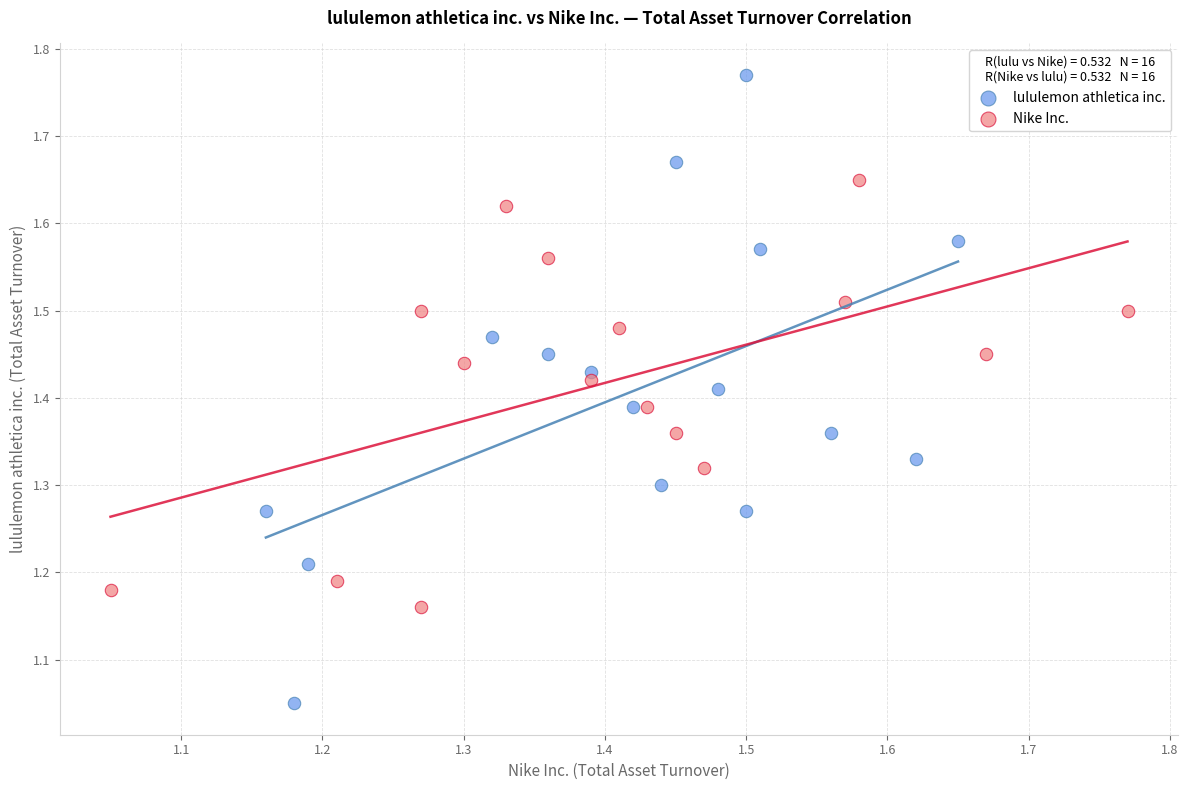

Which series reaches the minimum Y coordinate?

lululemon athletica inc.